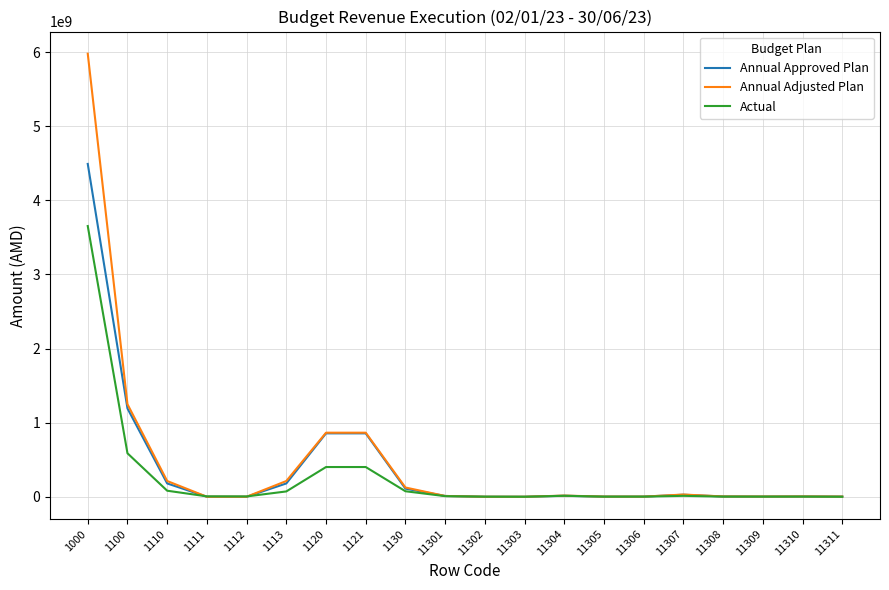

The value of Annual Approved Plan at 1100 is 1192073309.0. True or false?

True